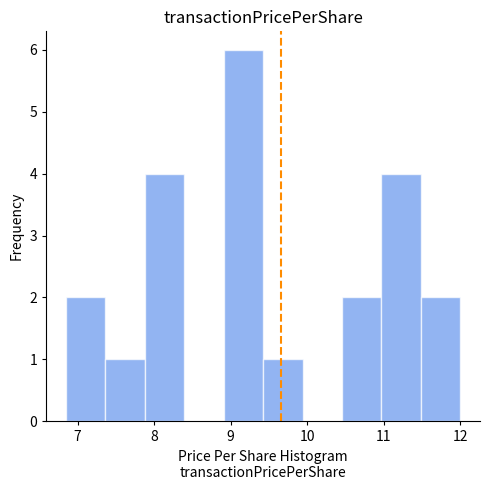

Reading left to right, transcribe this chart: for each bar, give the range it covers on the x-axis and its height. Neither the bar edges nor the heights are printed on the chart, so give them approximately, as read against the axes.

6.9 to 7.4: 2
7.4 to 7.9: 1
7.9 to 8.4: 4
8.4 to 8.9: 0
8.9 to 9.4: 6
9.4 to 9.9: 1
9.9 to 10.5: 0
10.5 to 11.0: 2
11.0 to 11.5: 4
11.5 to 12.0: 2